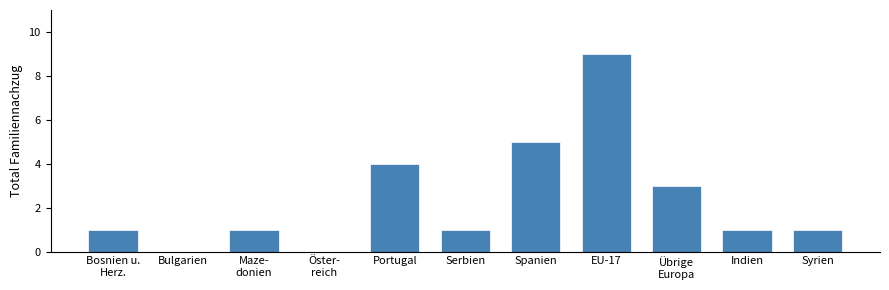

Between Spanien and EU-17, which is larger?

EU-17